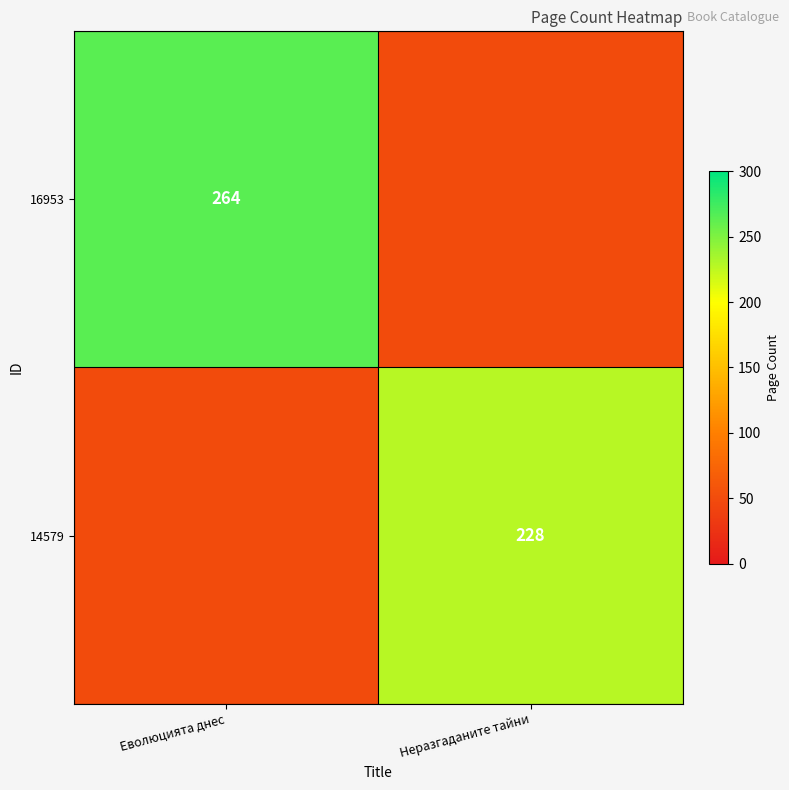

The value of 14579 at Неразгаданите тайни is 228. True or false?

True